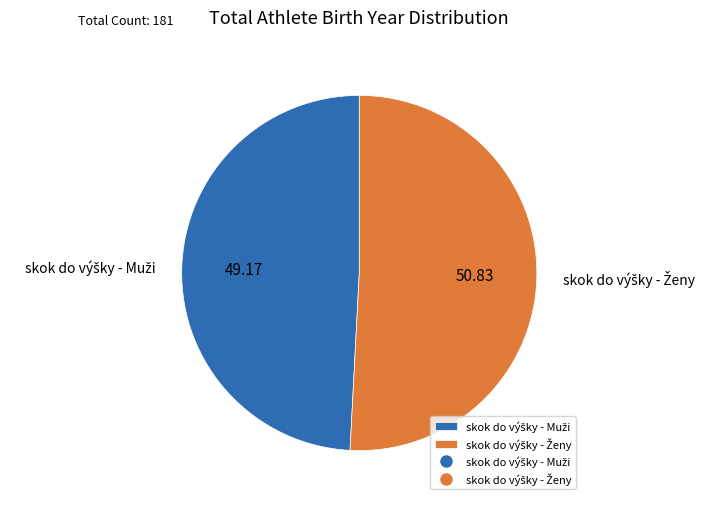

Is there a majority slice in this chart?

Yes